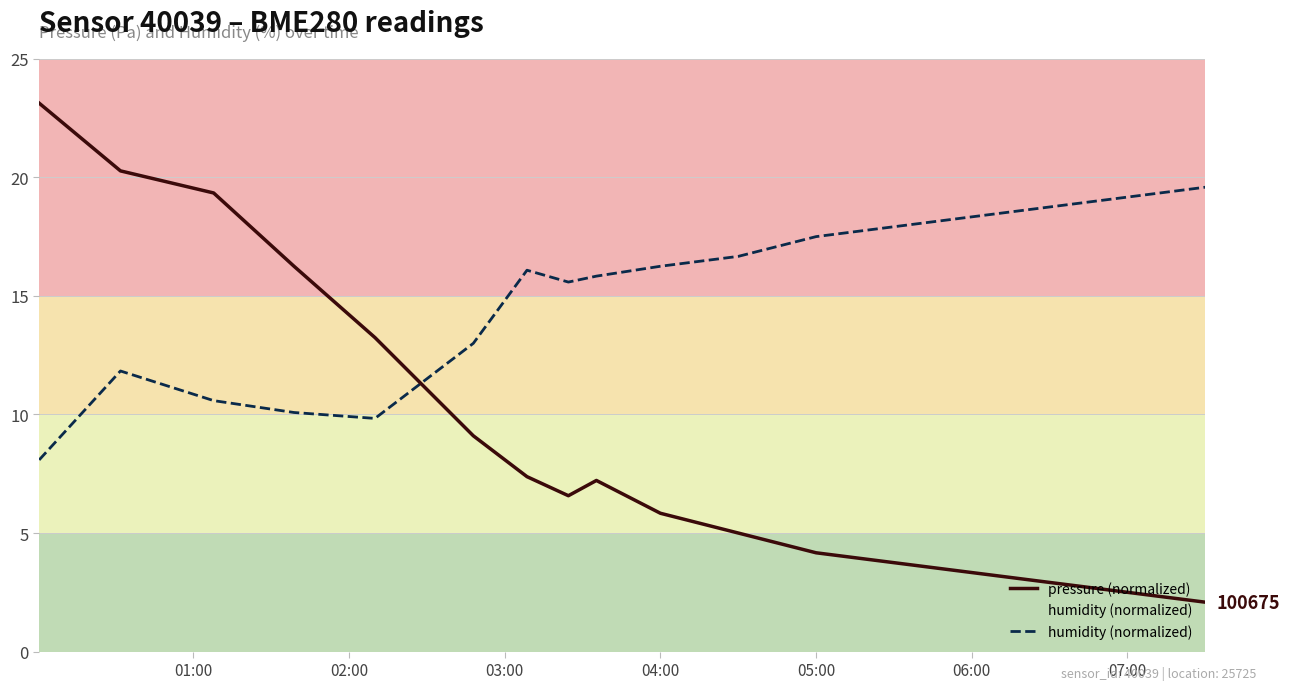

How many interior local peaks does the pressure (normalized) series have?

1